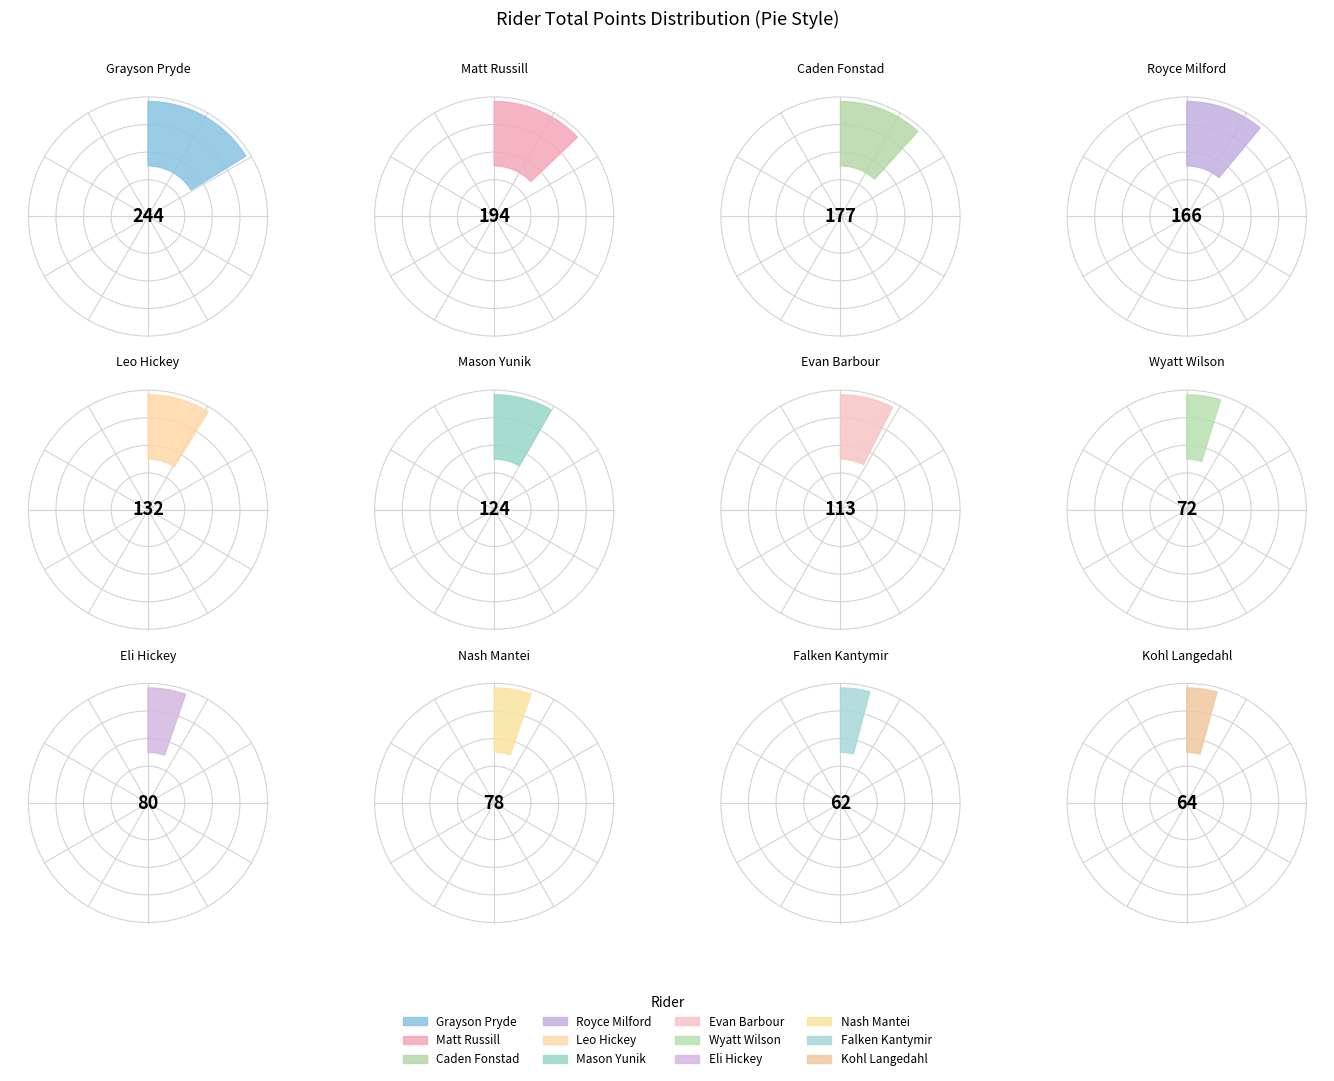

Count the number of slices in the pie.

12